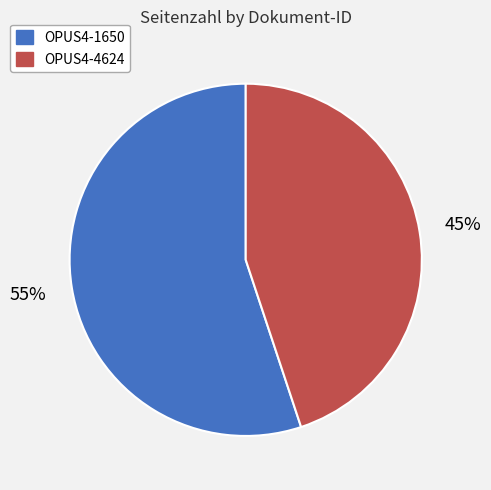

To the nearest percent, what is the combined percentage of OPUS4-1650 and OPUS4-4624?

100%